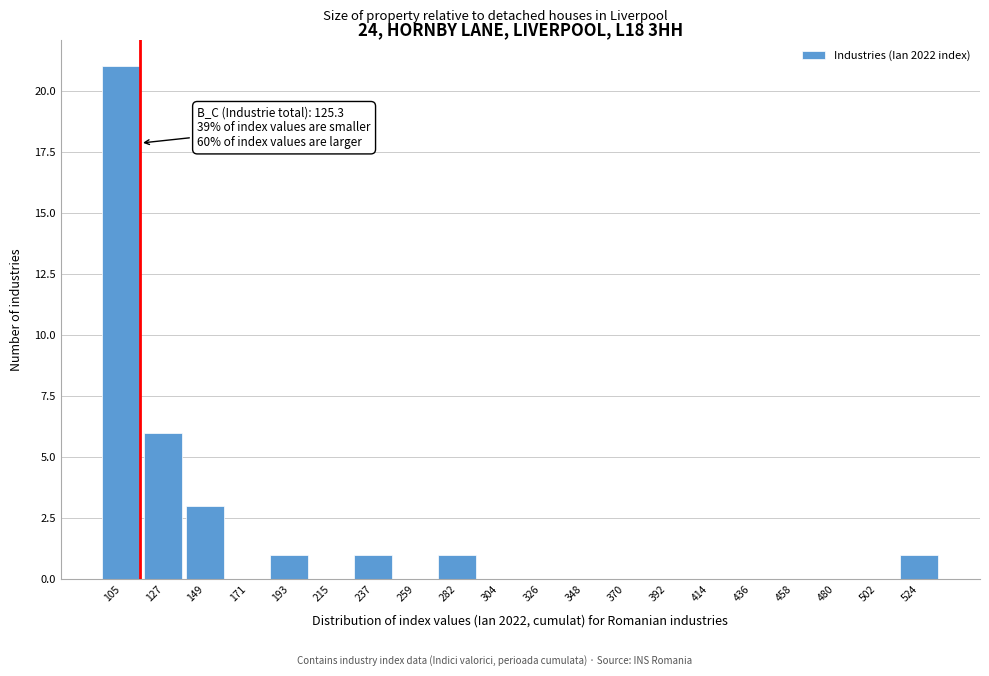

Reading left to right, transcribe all the data shown in this chart.

105=21	127=6	149=3	171=0	193=1	215=0	237=1	259=0	282=1	304=0	326=0	348=0	370=0	392=0	414=0	436=0	458=0	480=0	502=0	524=1